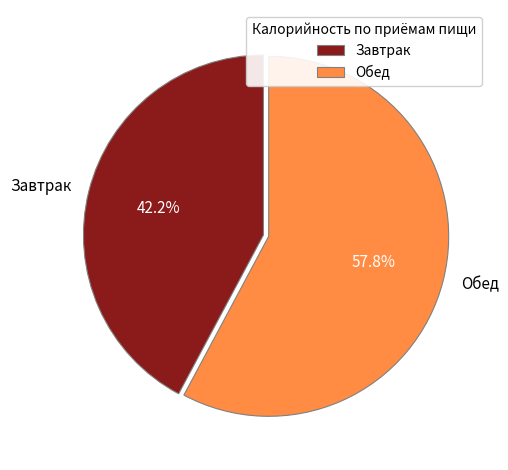

What is the ratio of the value at Обед to the value at Завтрак?

1.4